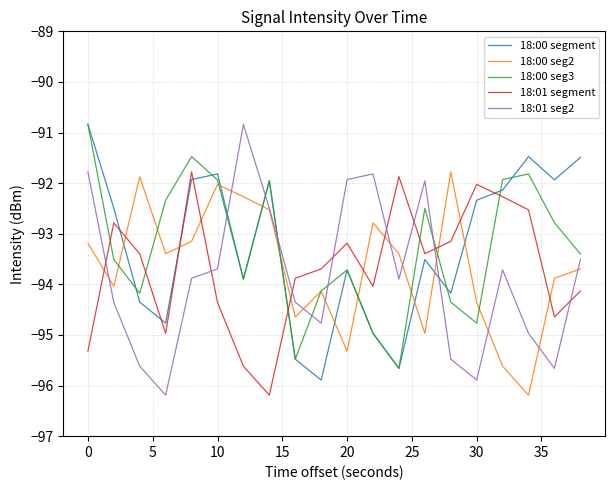

Does the chart display data point markers on the line(s)?

No